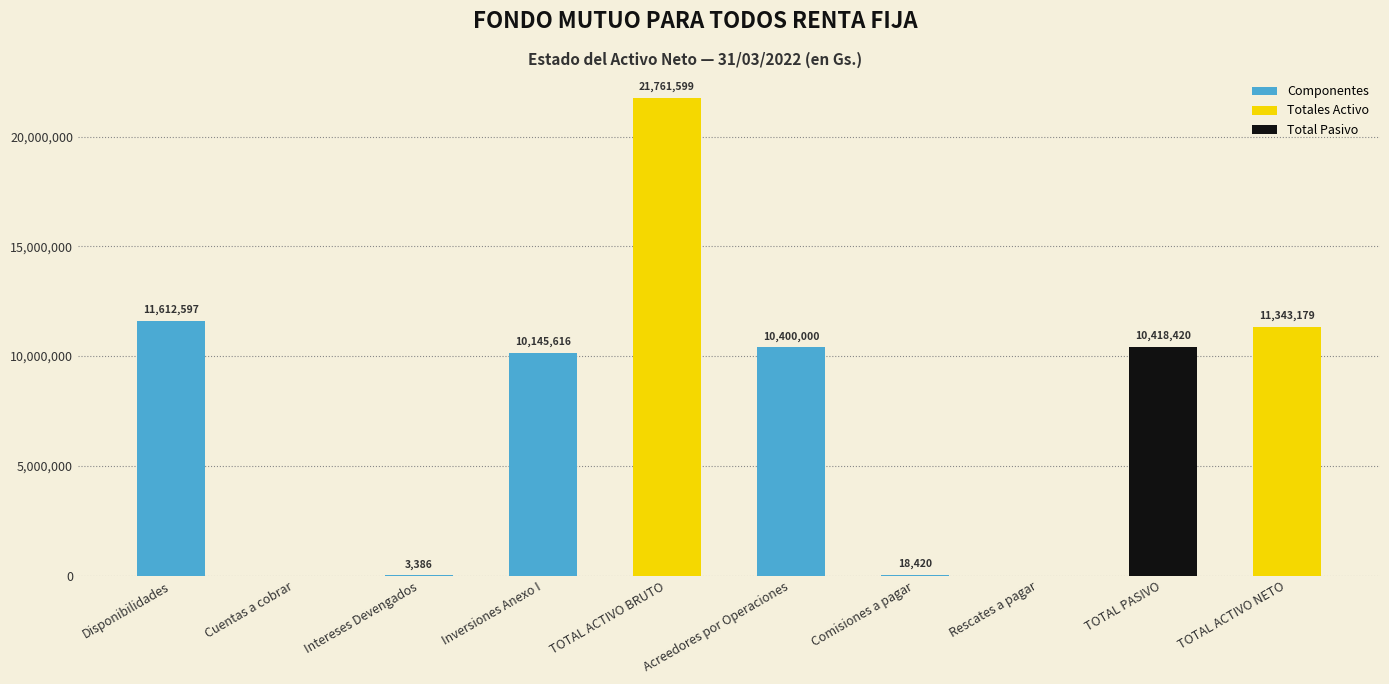

What is the sum of the values at TOTAL PASIVO and Intereses Devengados?

10421806